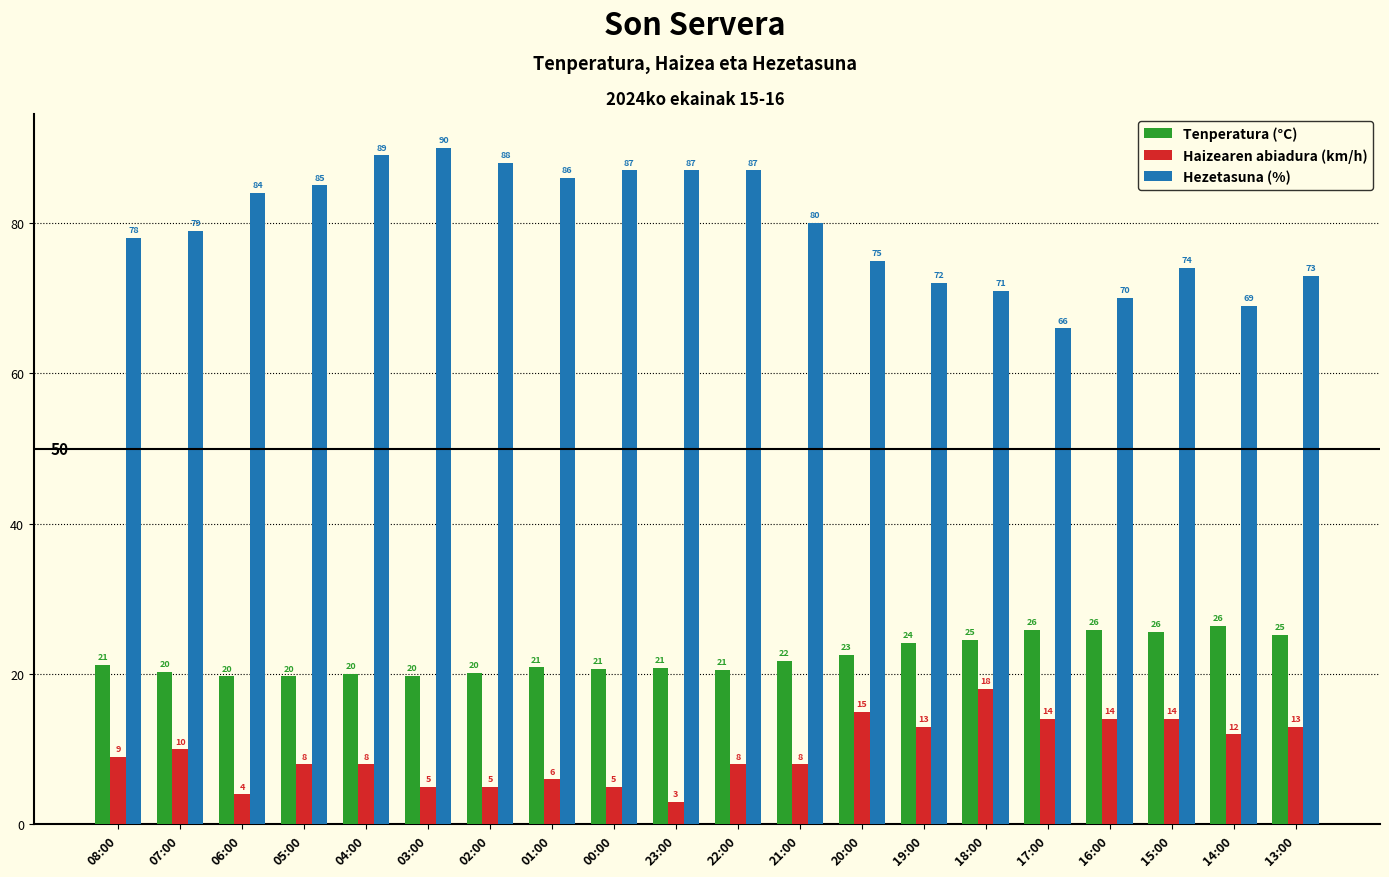

How many bars are there in each group?

3